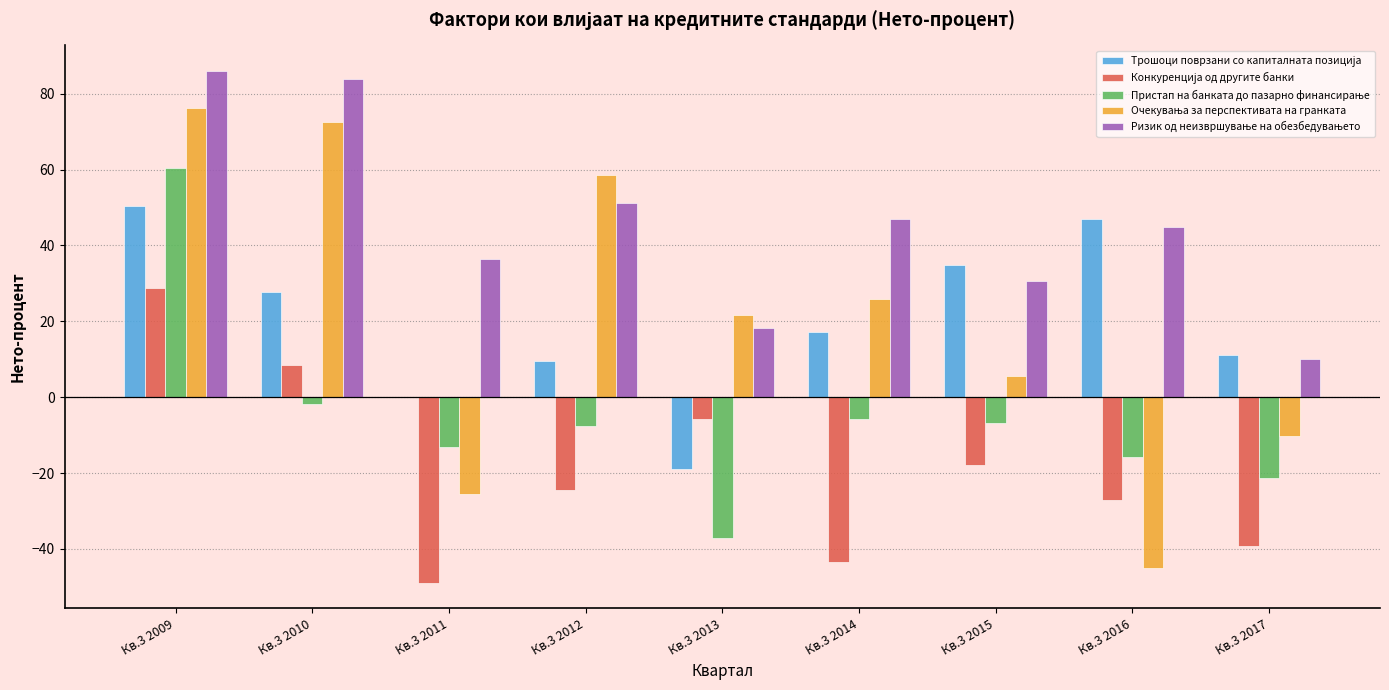

What is the greatest value displayed?

86.0